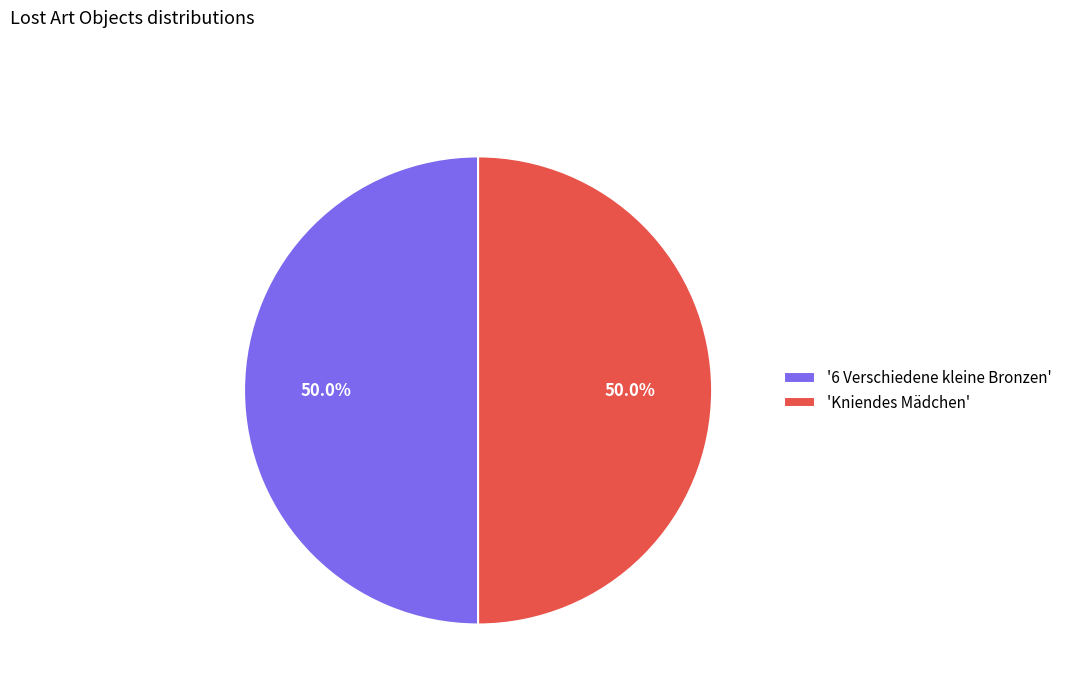

What portion of the pie excludes 'Kniendes Mädchen'?

50.0%